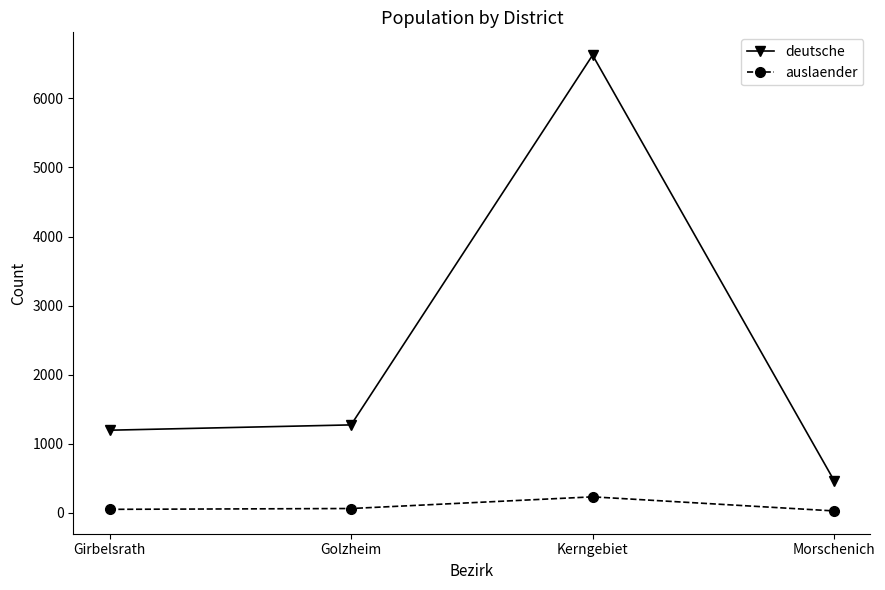

What is the sum of the deutsche values at Girbelsrath and Golzheim?

2467